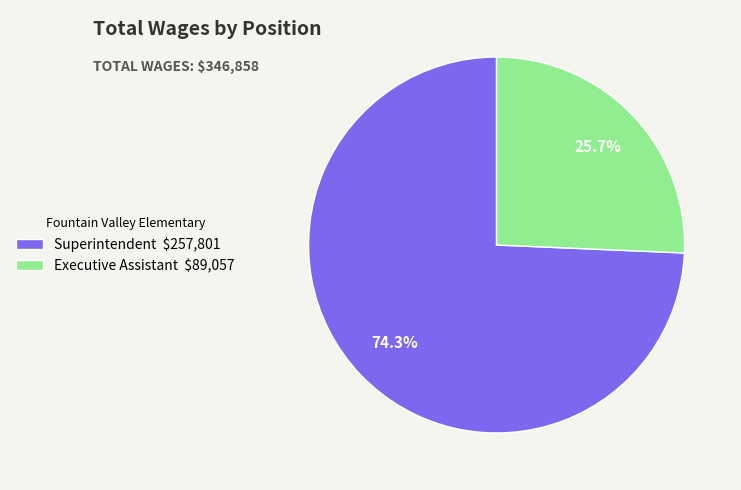

What percentage do Superintendent and Executive Assistant together represent?

100.0%